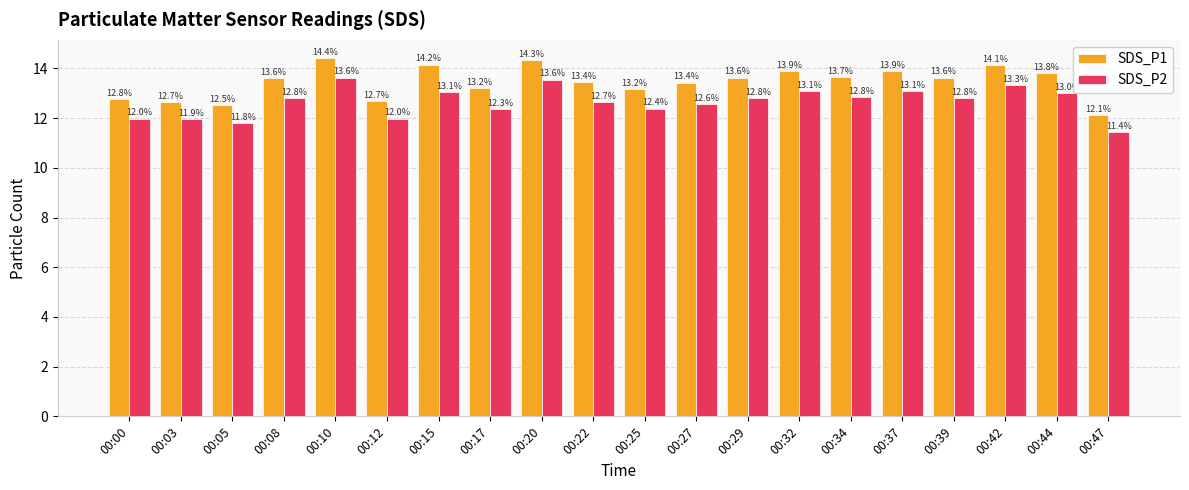

True or false: SDS_P1 has a value of 6.2 at 00:10.

False